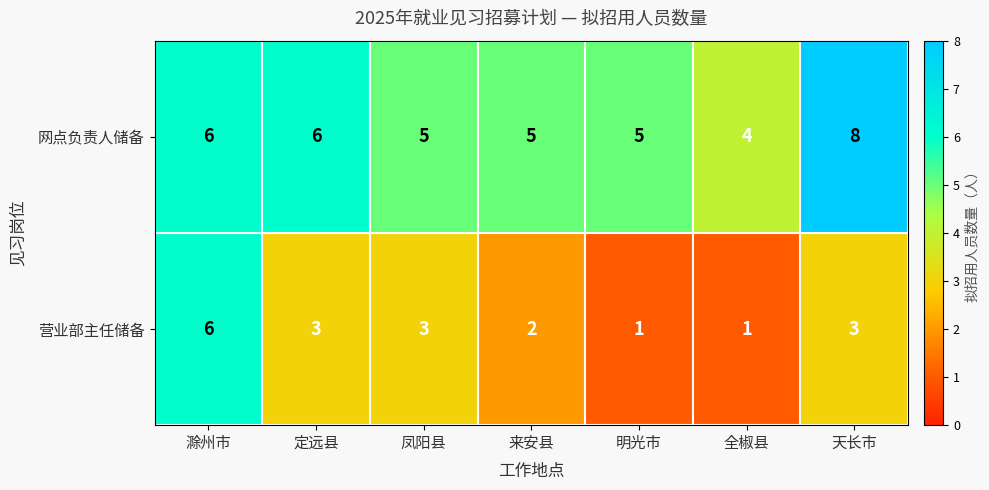

The 营业部主任储备 series shows 2 at 天长市. True or false?

False